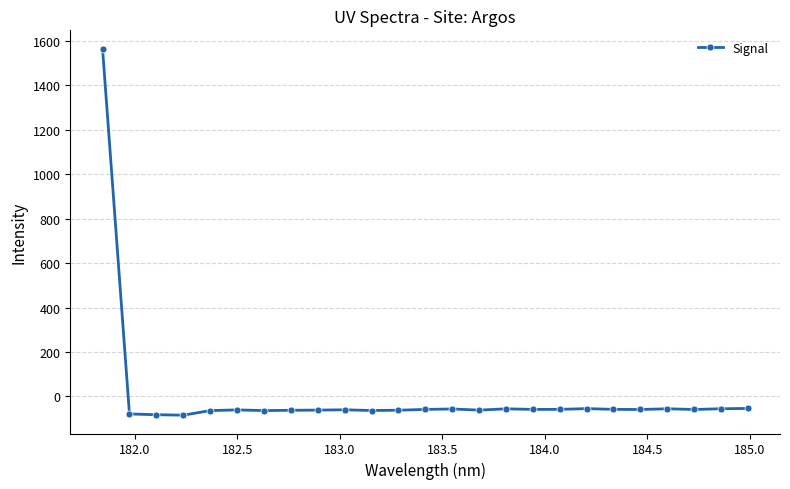

How many values are below -58?

16